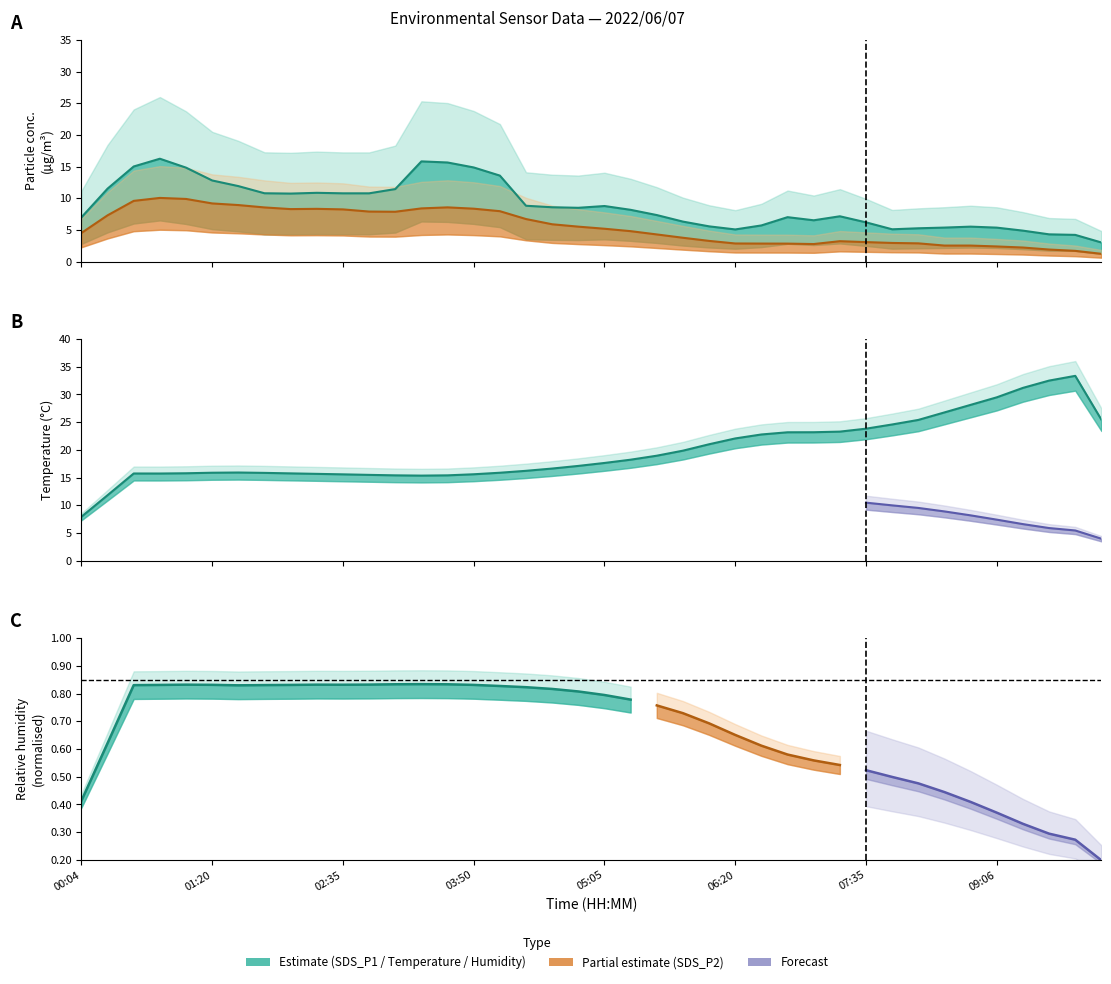

True or false: SDS_P1 line and SDS_P2 line cross at least once.

False